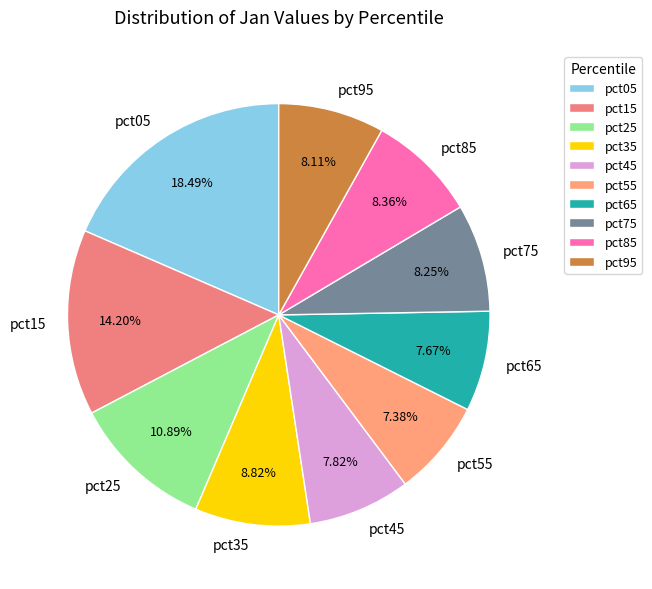

What percentage is the pct55 slice, to the nearest percent?

7%